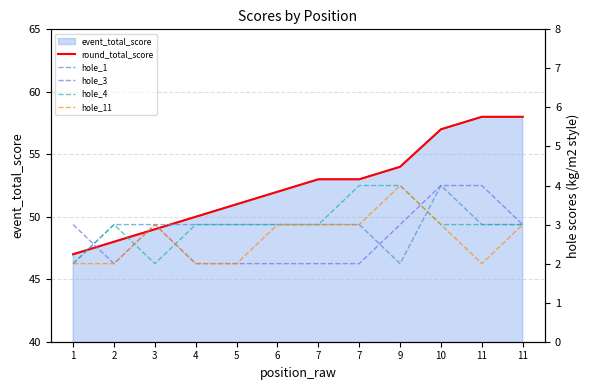

The value of hole_11 at 2 is 1. True or false?

False